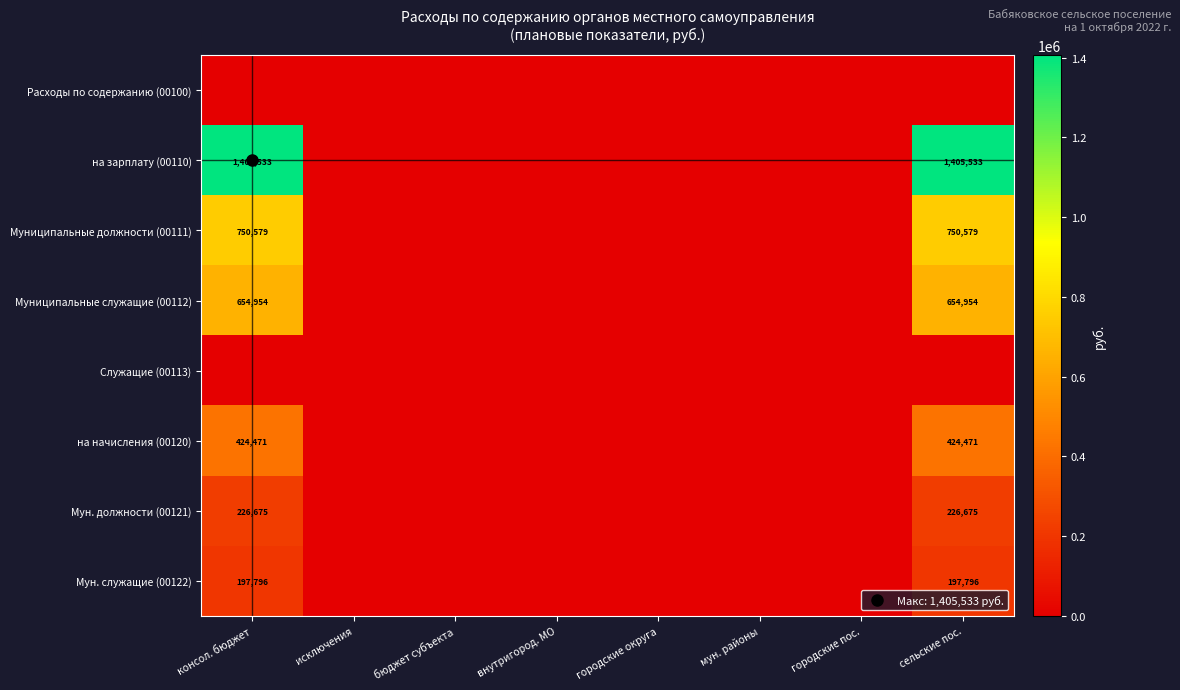

Rank the series at исключения from lowest to highest value.

Расходы по содержанию (00100), на зарплату (00110), Муниципальные должности (00111), Муниципальные служащие (00112), Служащие (00113), на начисления (00120), Мун. должности (00121), Мун. служащие (00122)